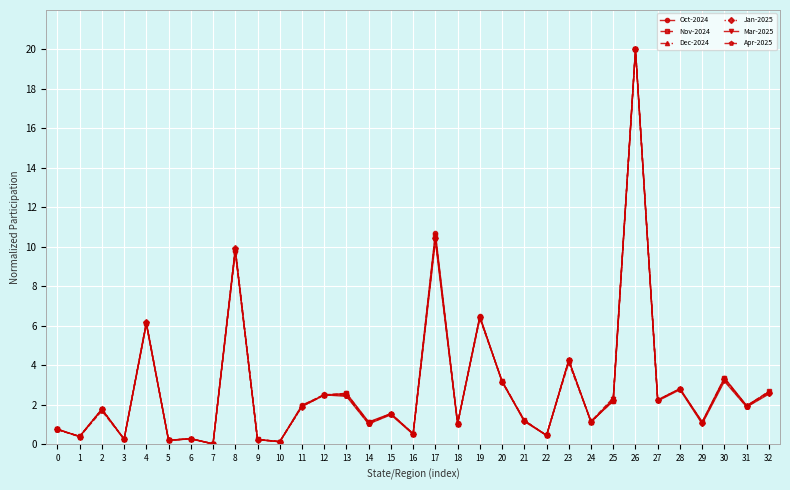

Does the chart display data point markers on the line(s)?

Yes